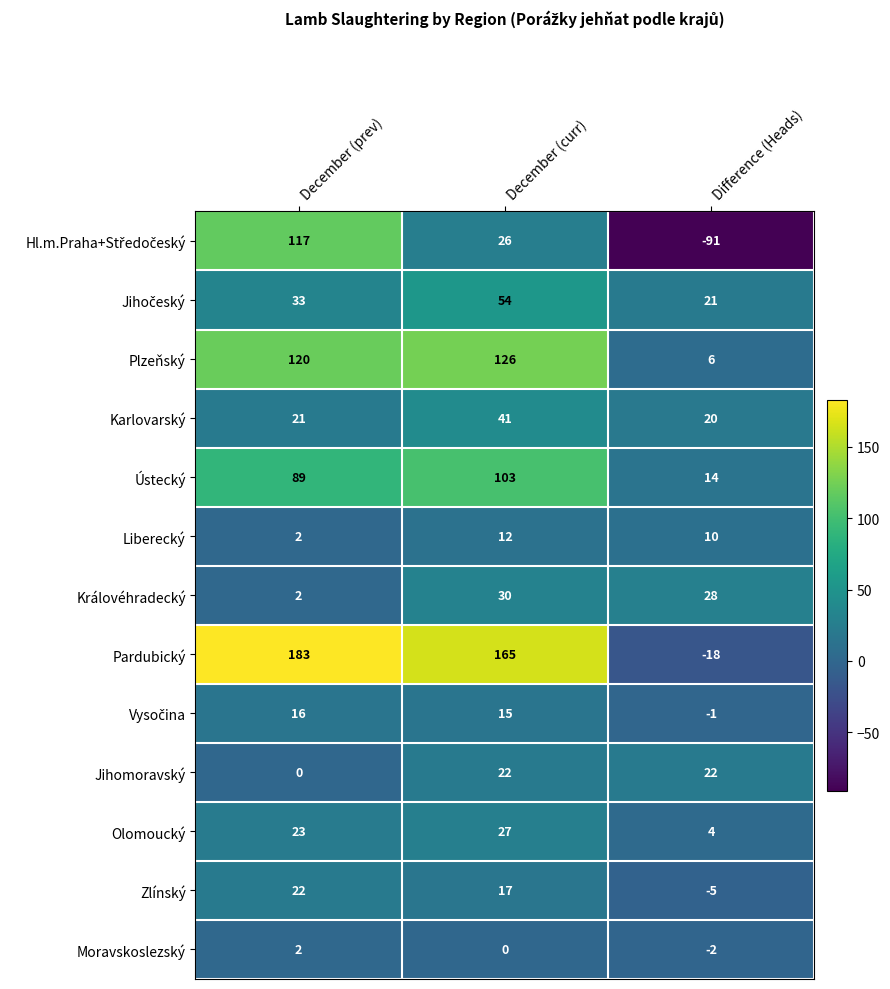

Where does the Pardubický series first go above 165?

December (prev)